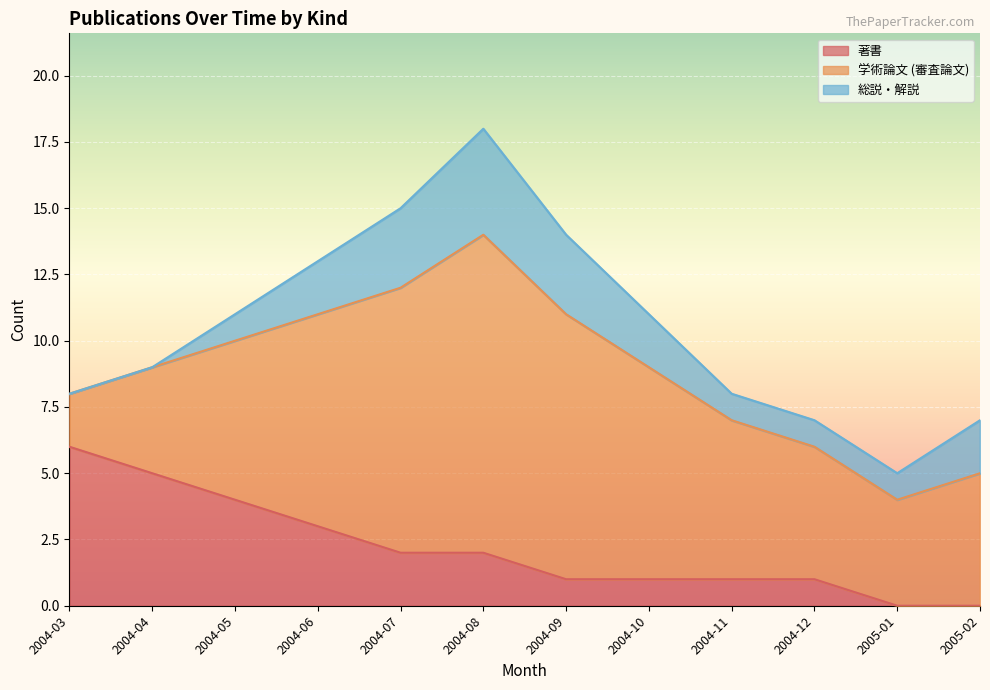

Between 2004-05 and 2004-12, which series saw the biggest shift?

著書